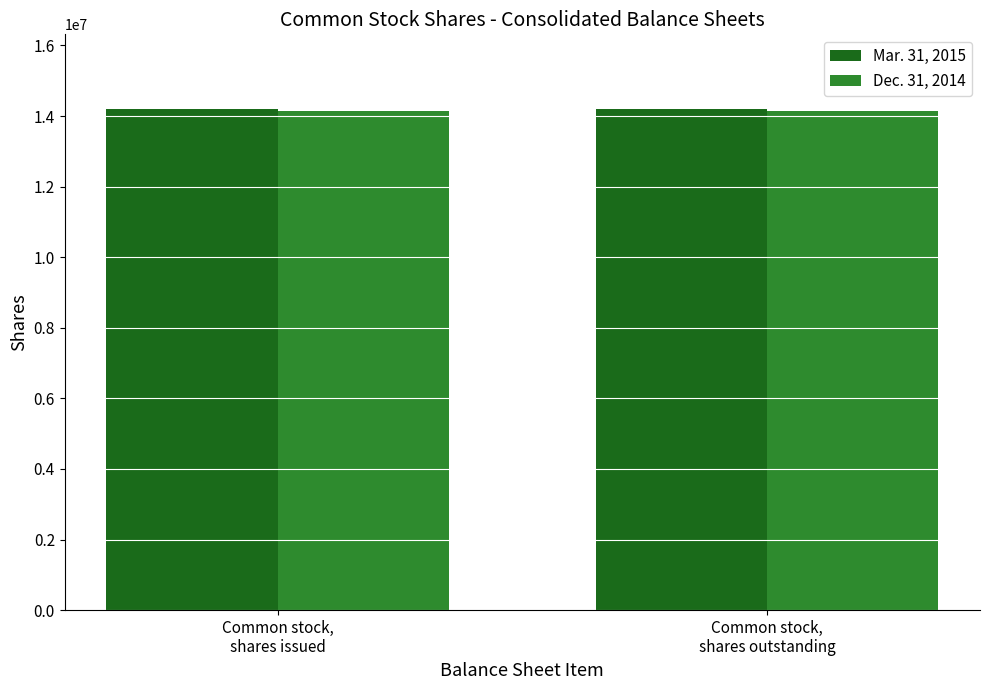

What is the sum of the Dec. 31, 2014 values at Common stock,
shares issued and Common stock,
shares outstanding?

28305544